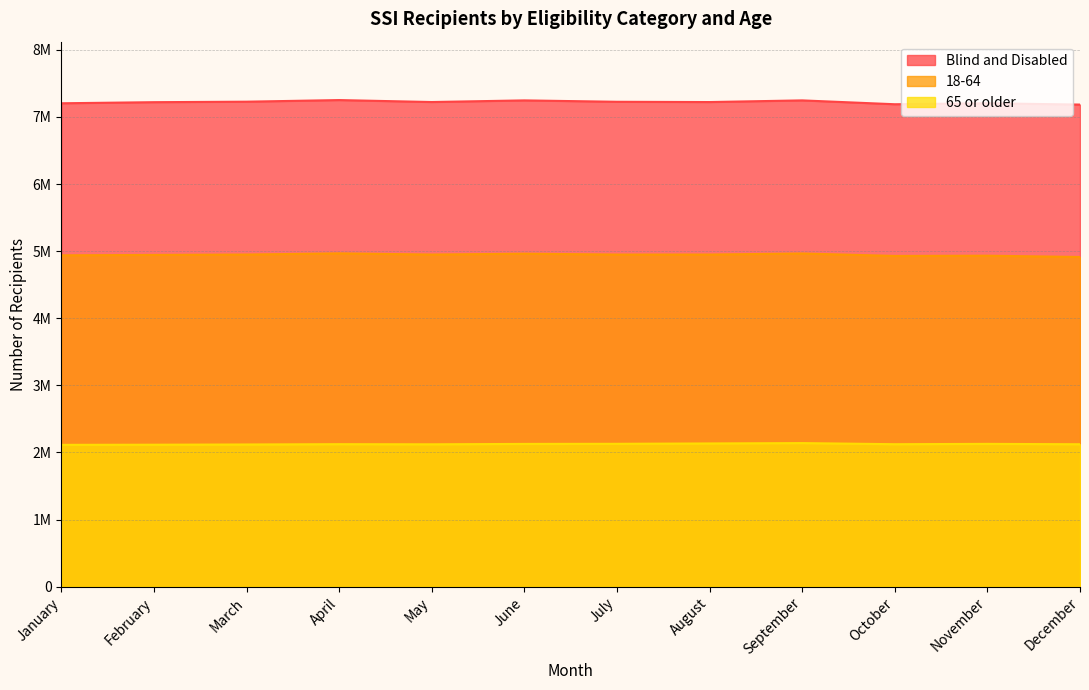

At how many categories does at least one series exceed 2334468?

12